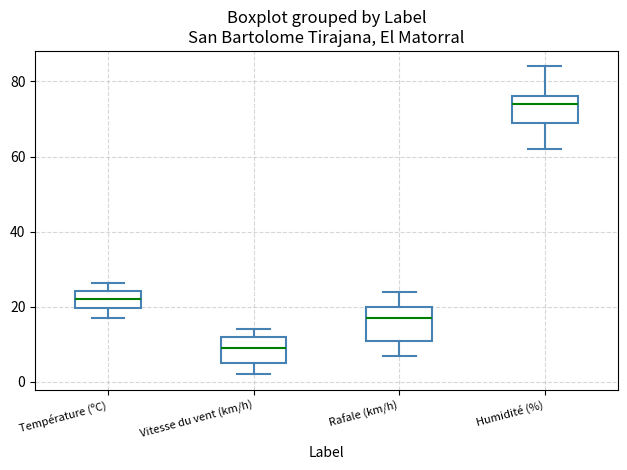

Where does the median line of the box for Rafale (km/h) sit on the y-axis? The values are not printed on the chart, so give them approximately, as read against the axis.

18